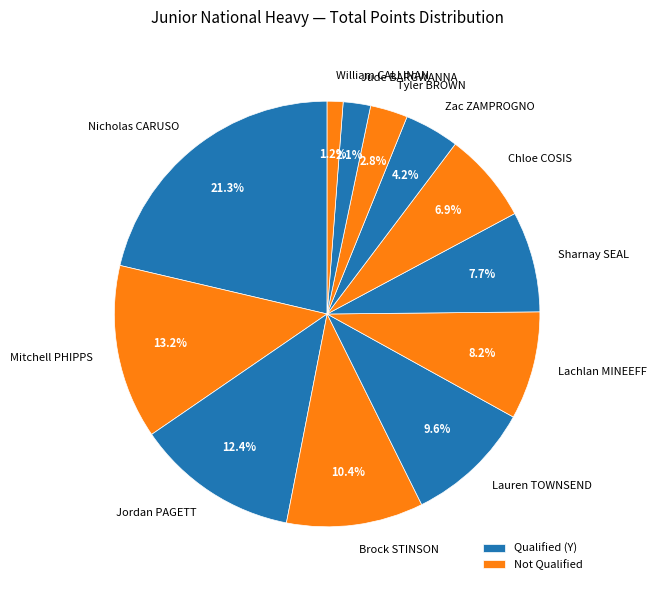

Which category has the biggest portion of the pie?

Nicholas CARUSO